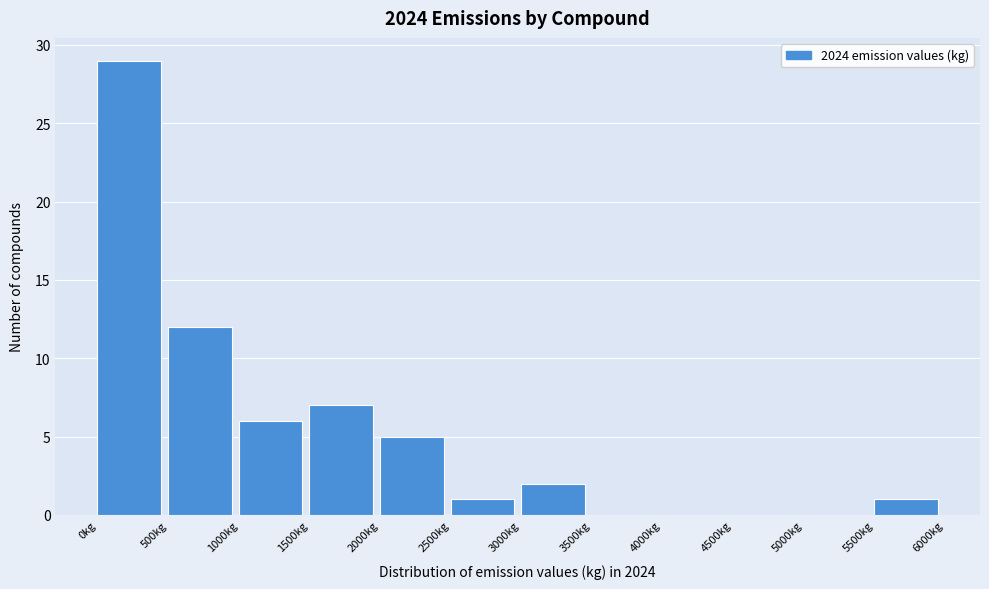

How tall is the bar that spans 5500 to 6000 on the x-axis? The values are not printed on the chart, so give them approximately, as read against the axis.

1